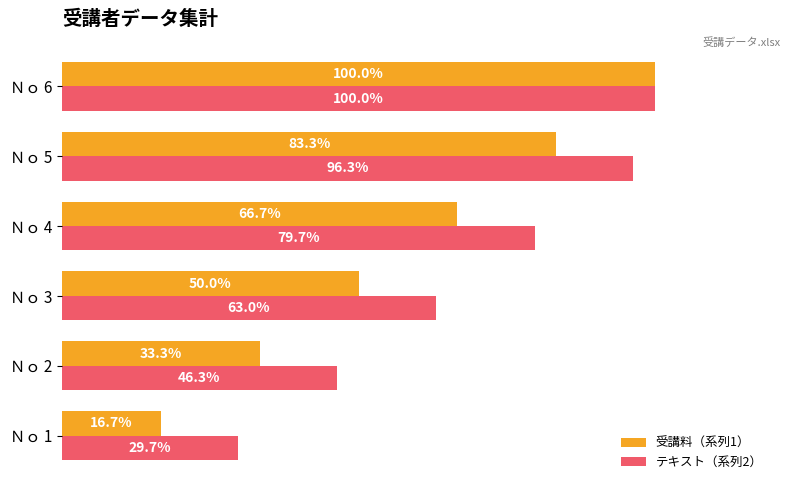

Which series has the largest total across all categories?

テキスト（系列2）